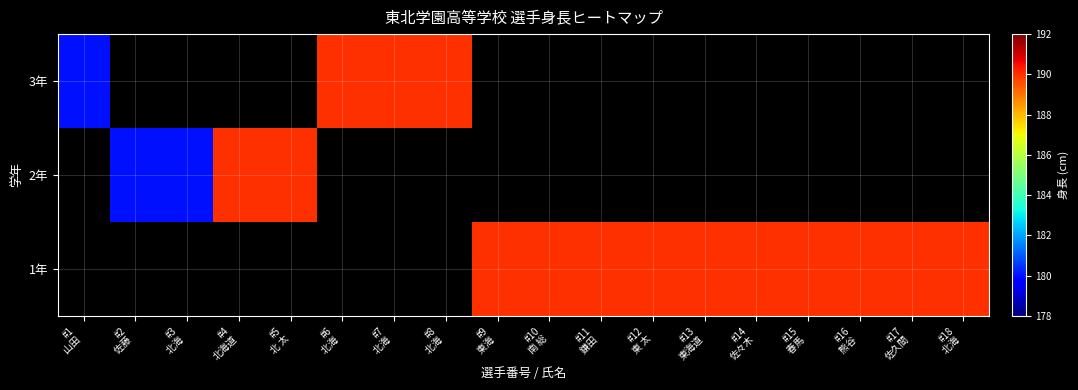

Which category has the lowest value across all series?

#1
山田 